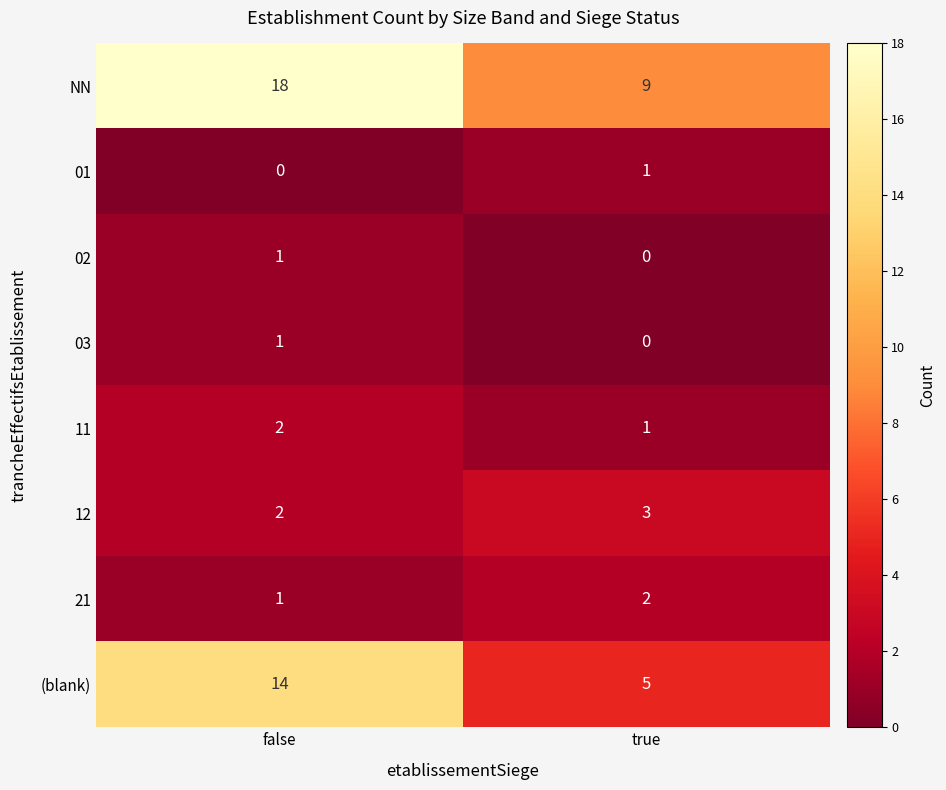

Where is 11 nearest to the value 1?

true